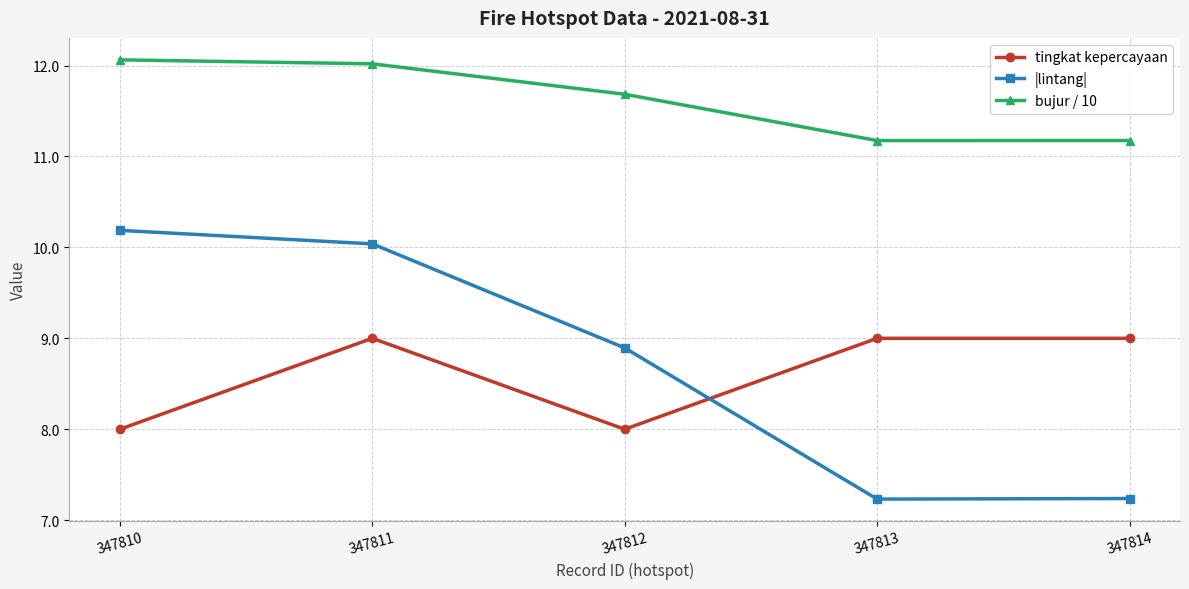

How many values in the |lintang| series are below 8?

2